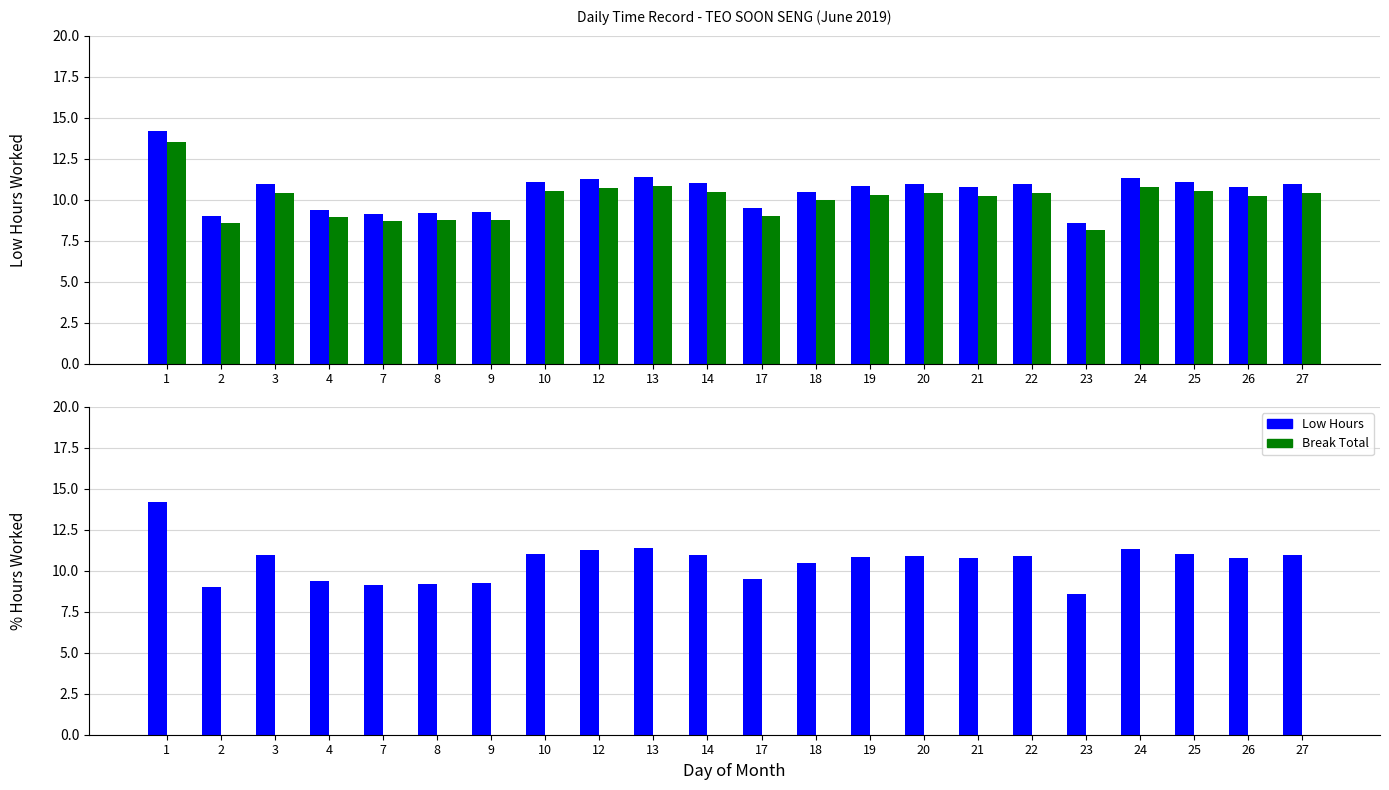

Which series changed the most between 13 and 18?

Low Hours